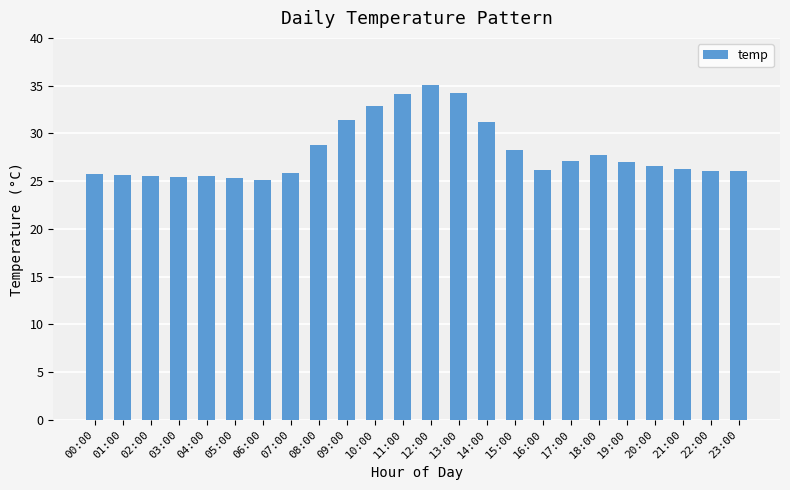

Read the value at 06:00.

25.1